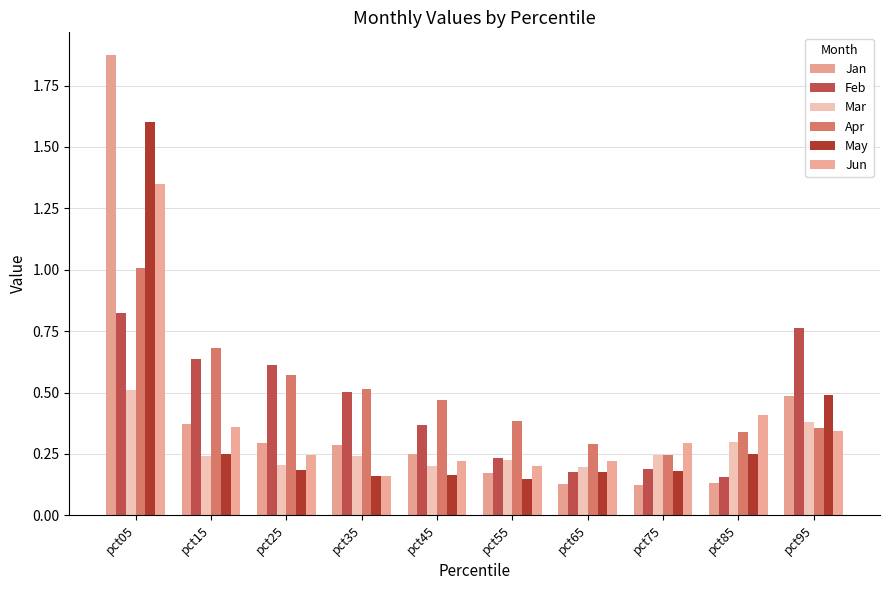

The Feb series shows 0.8 at pct95. True or false?

True